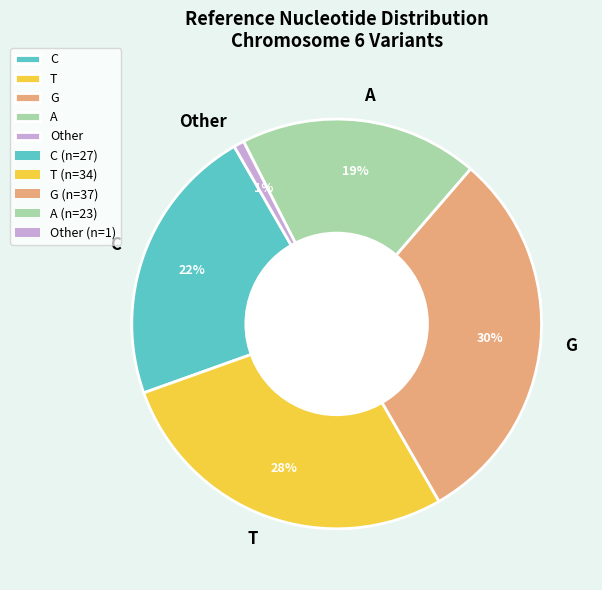

Does C represent more than half of the total?

No